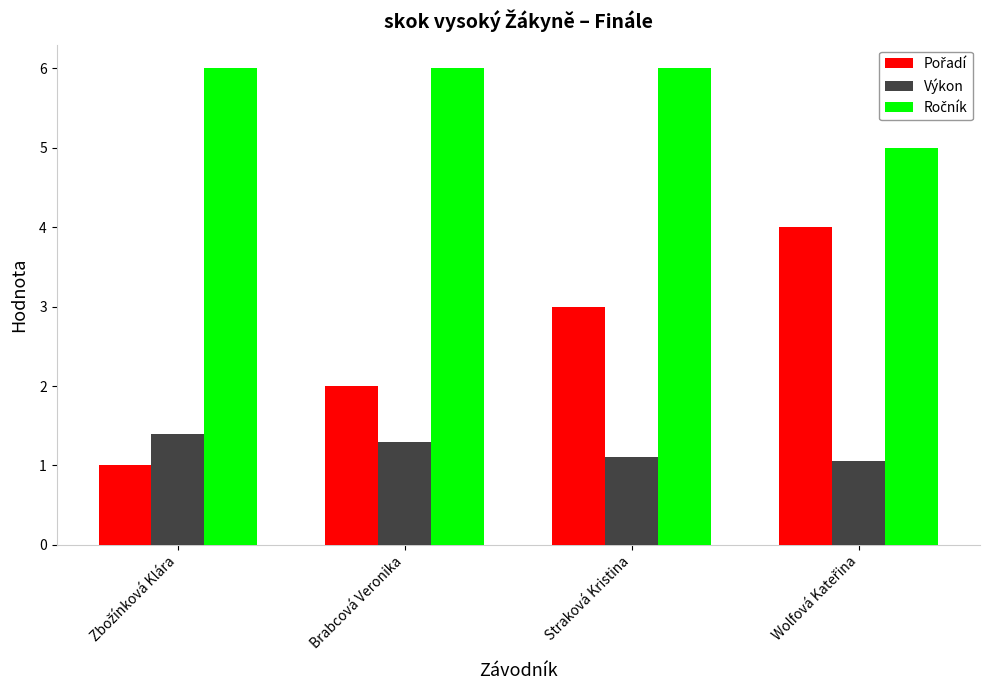

What is the sum of all Výkon values?

4.8